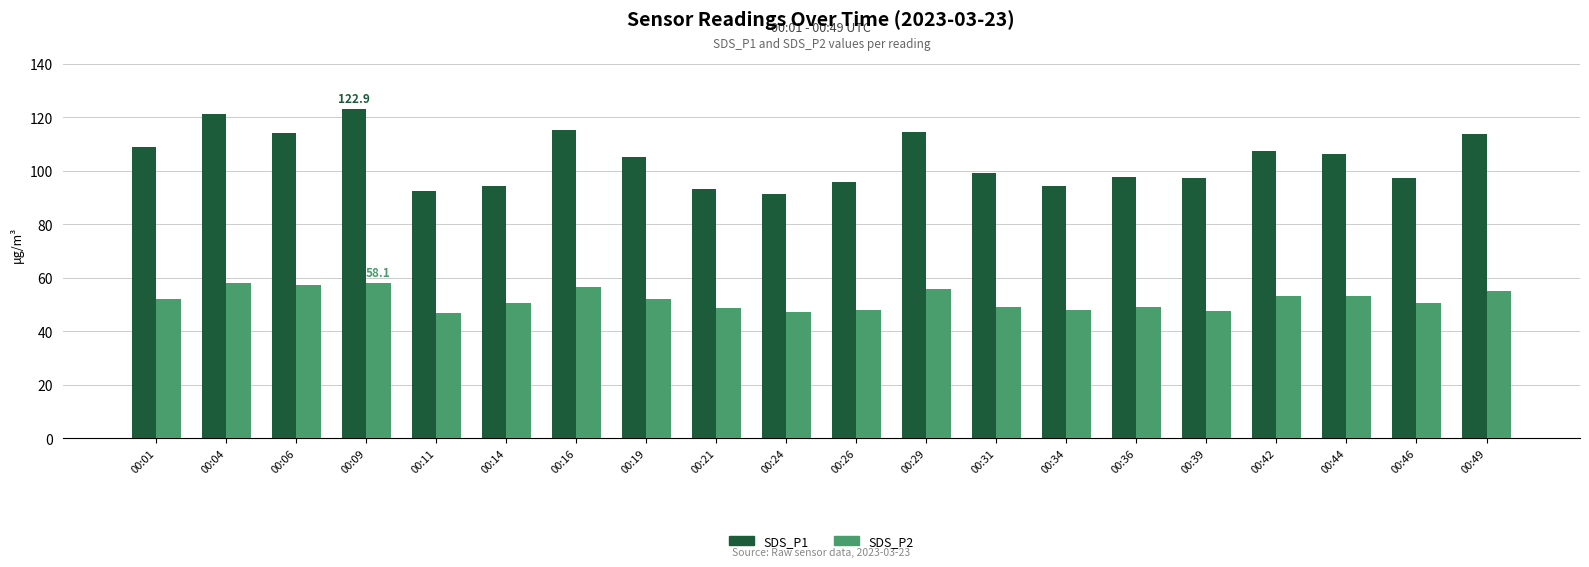

What is the smallest value displayed?

46.8